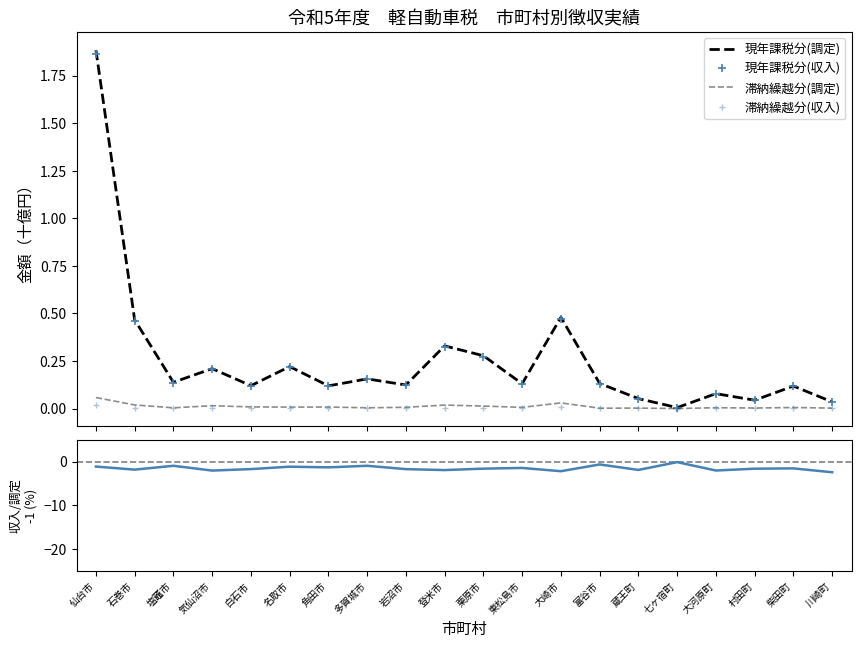

True or false: 現年課税分(調定) and 収入率乖離(%) intersect in this chart.

False